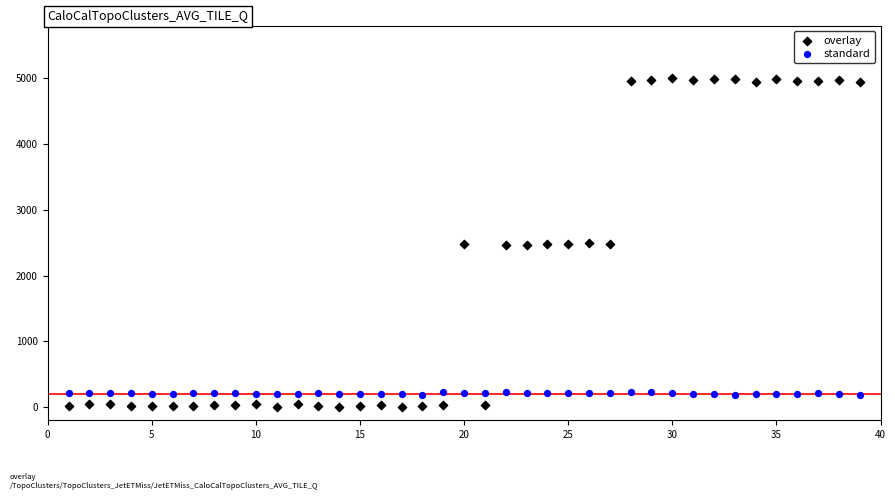

Which series reaches the minimum Y coordinate?

overlay